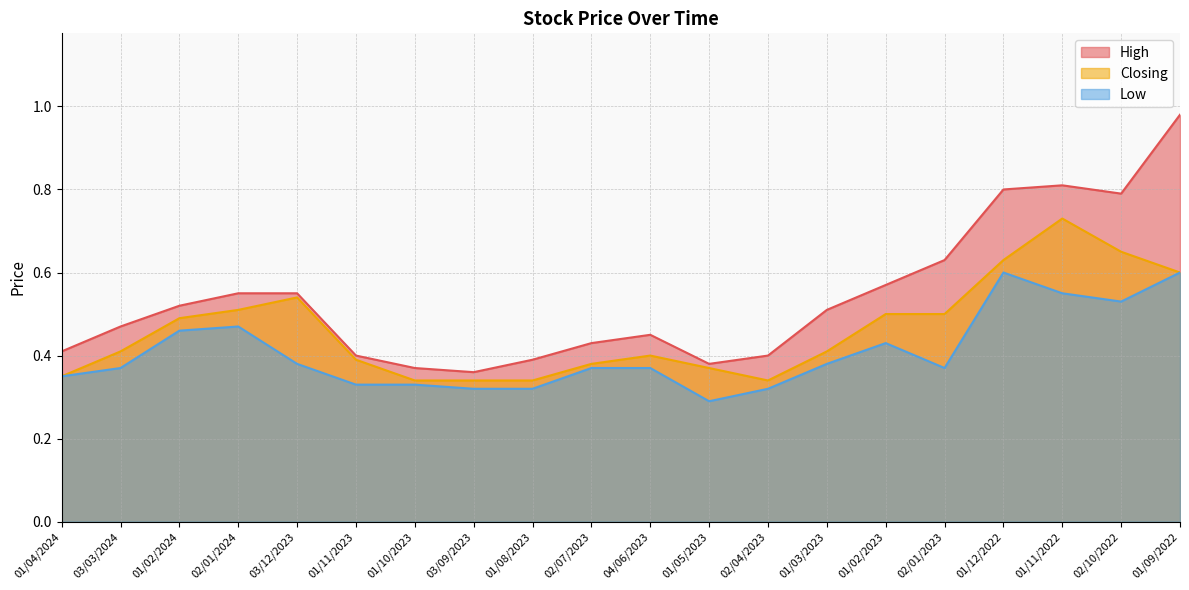

Which series has the largest total across all categories?

High